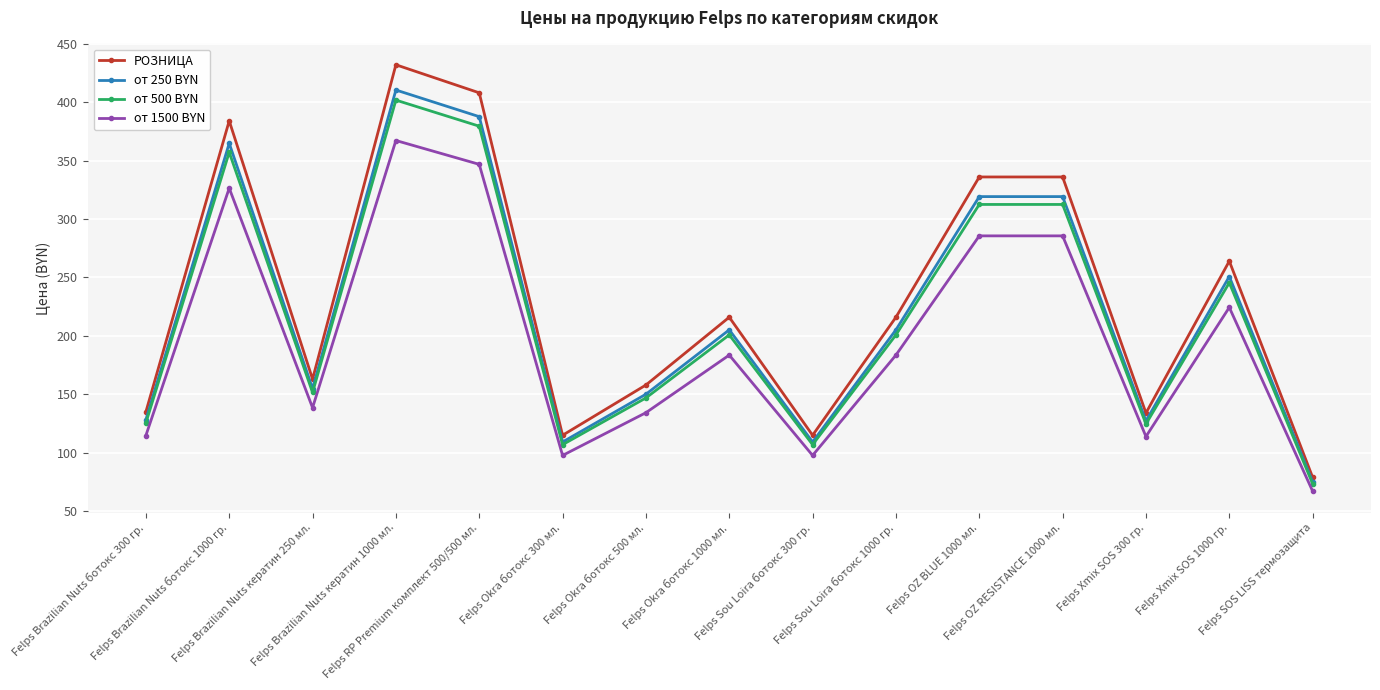

What is the value of the от 1500 BYN point at the 11th from the left?

285.6